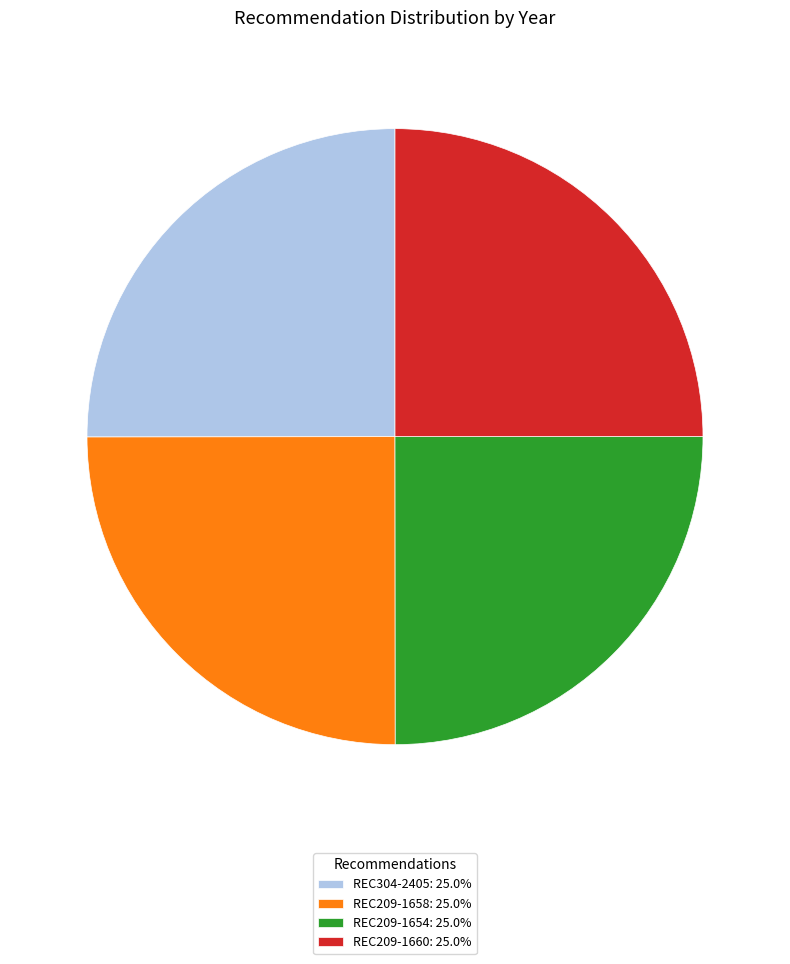

Is there a majority slice in this chart?

No